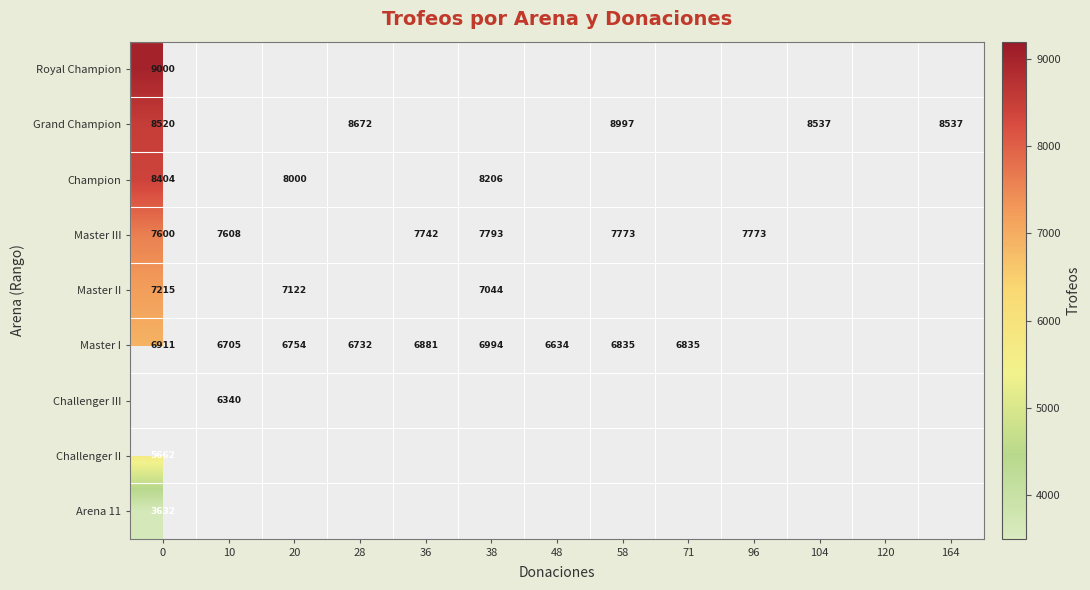

At how many categories does at least one series exceed 352?

12